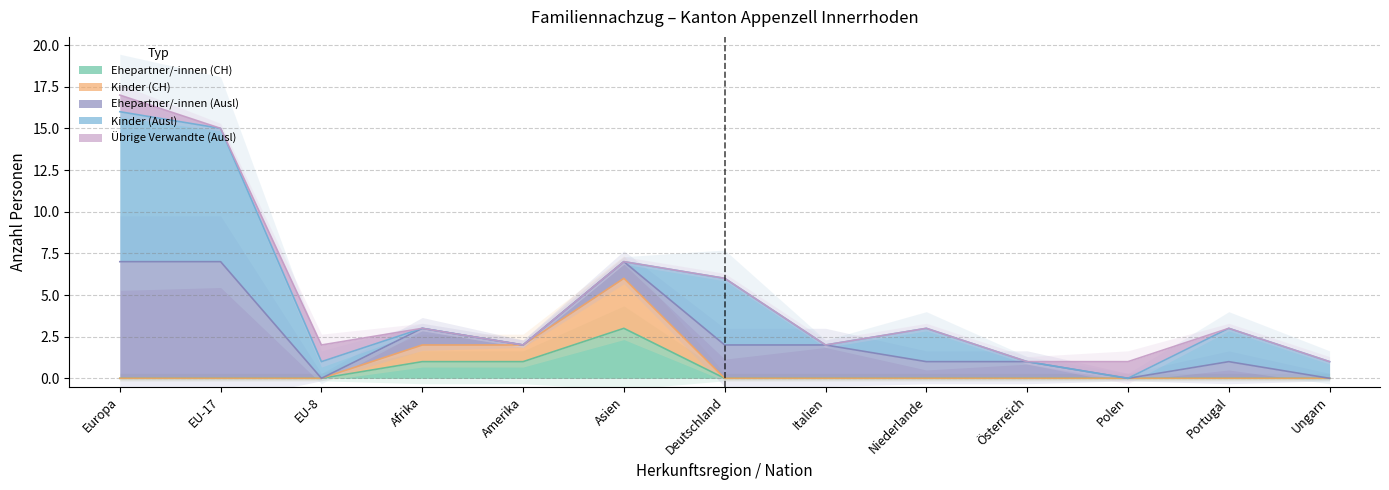

How many intersections are there between Ehepartner/-innen (CH) and Ehepartner/-innen (Ausl)?

1